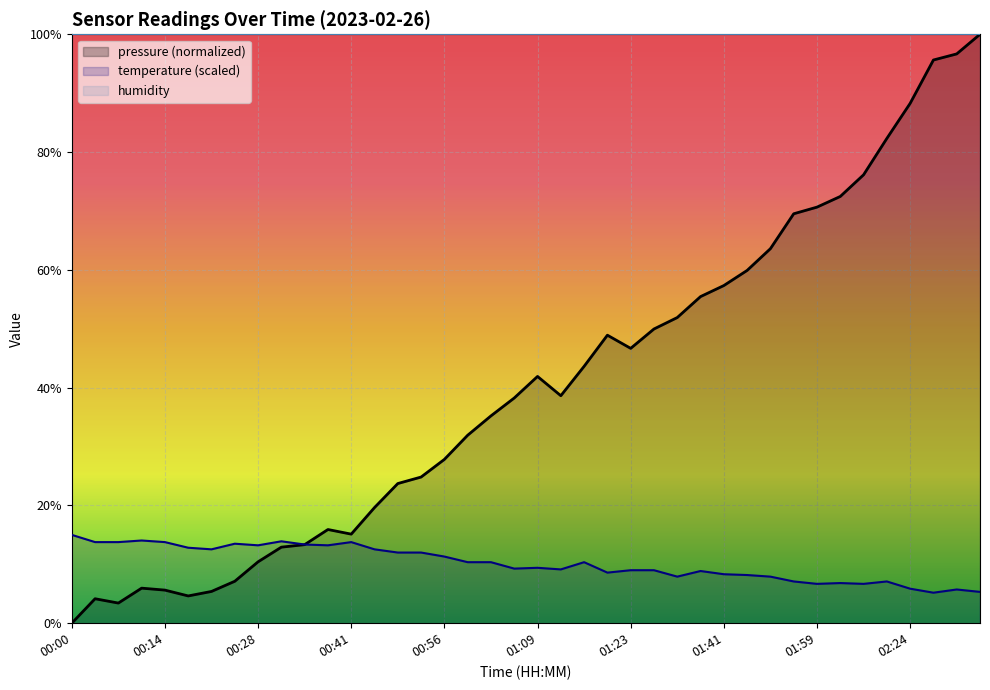

What is the label of the 8th point from the left?

00:24